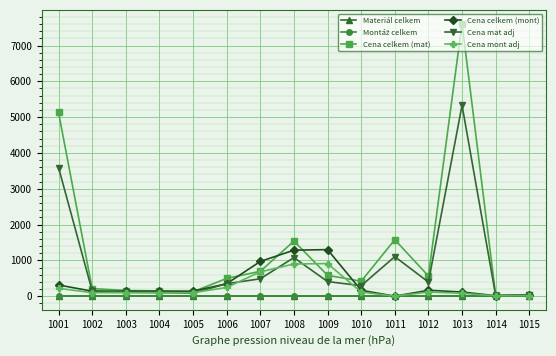

Is this an area chart (filled region under the line)?

No